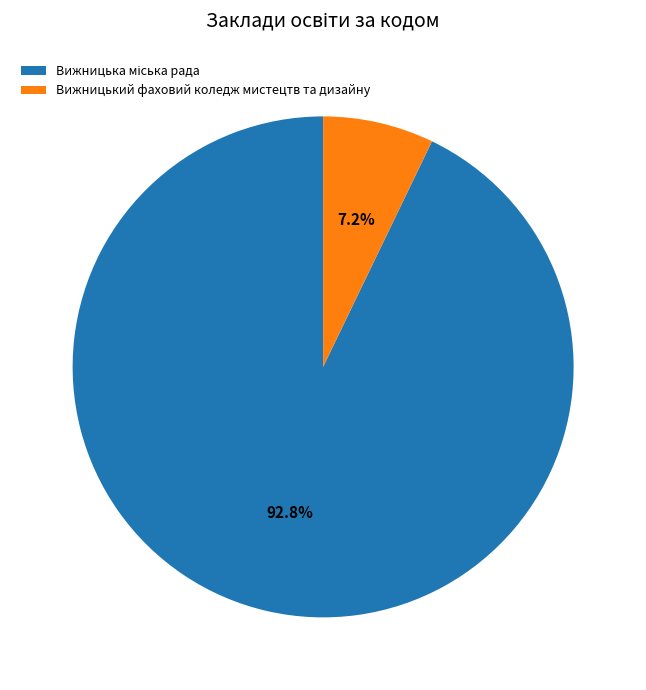

Count the number of slices in the pie.

2